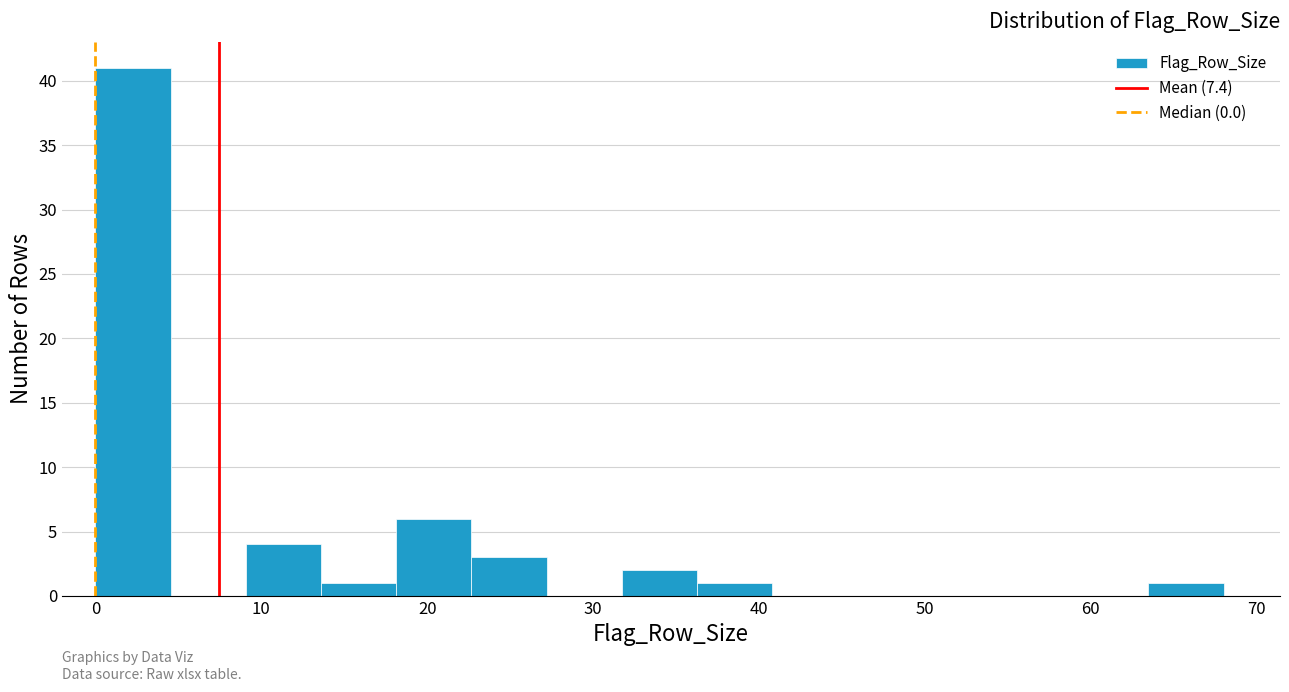

Reading left to right, list every bar in this chart as the range it spans on the x-axis followed by its height. Neither the bar edges nor the heights are printed on the chart, so give them approximately, as read against the axes.

0 to 5: 41
5 to 9: 0
9 to 14: 4
14 to 18: 1
18 to 23: 6
23 to 27: 3
27 to 32: 0
32 to 36: 2
36 to 41: 1
41 to 45: 0
45 to 50: 0
50 to 54: 0
54 to 59: 0
59 to 63: 0
63 to 68: 1